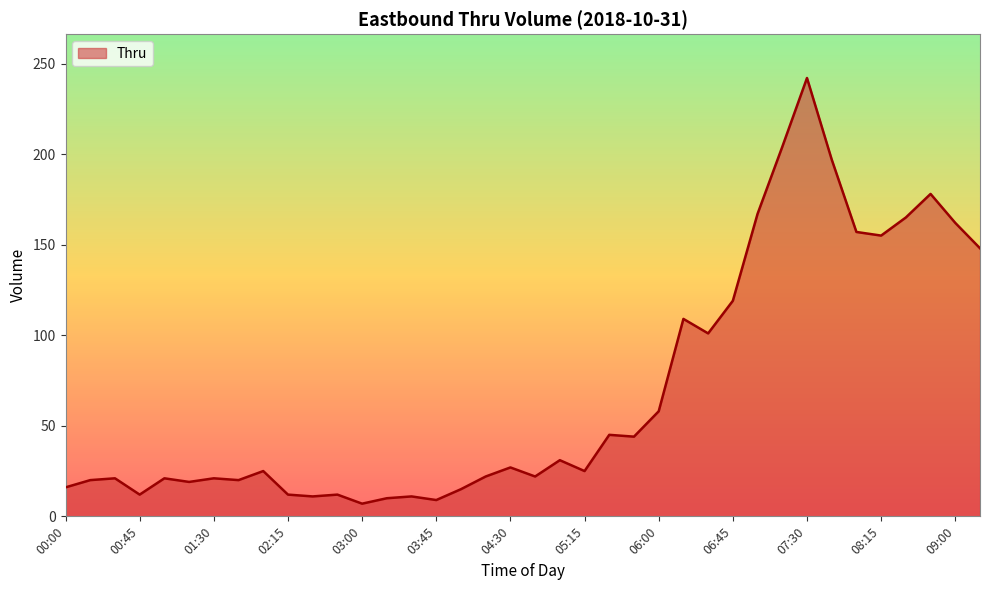

What is the greatest value displayed?

242